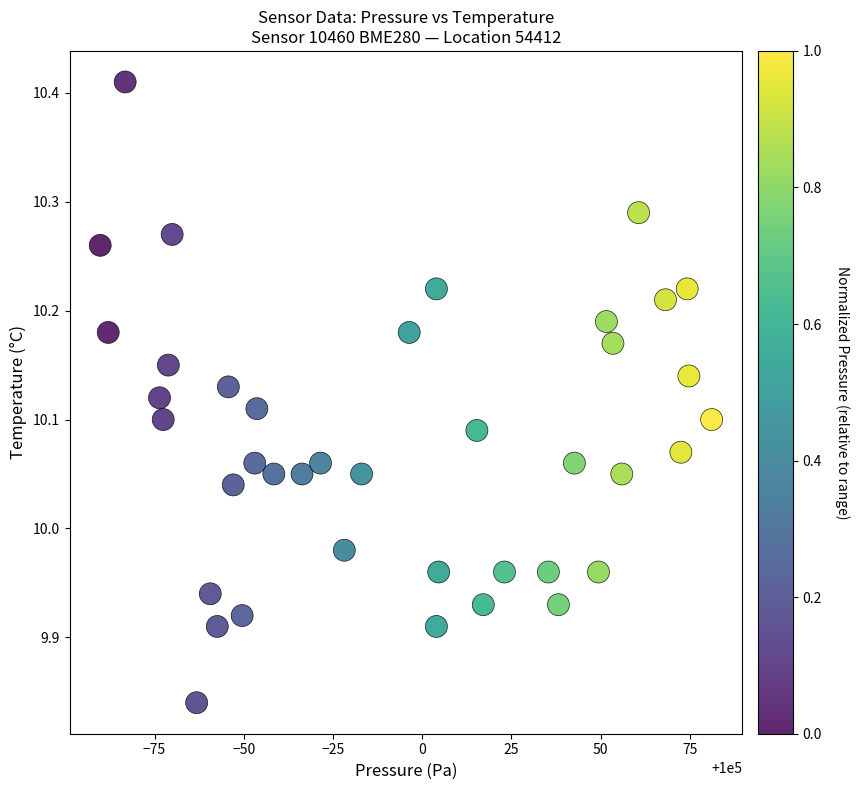

What is the range of X values (max minus min)?

171.4